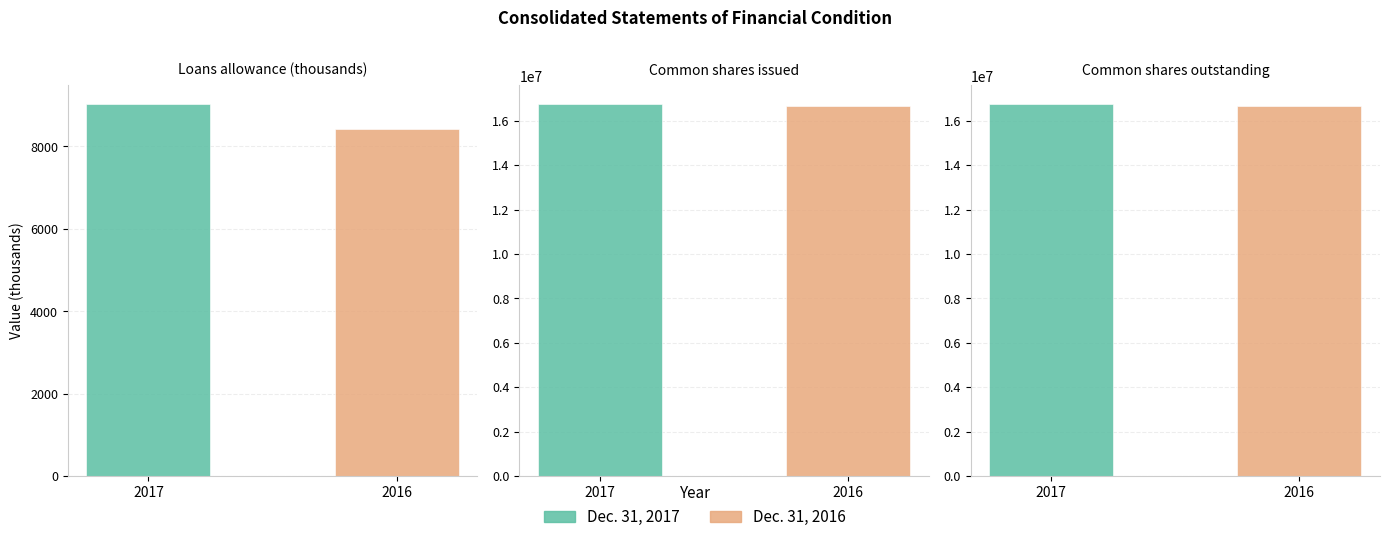

Are the bars horizontal?

No